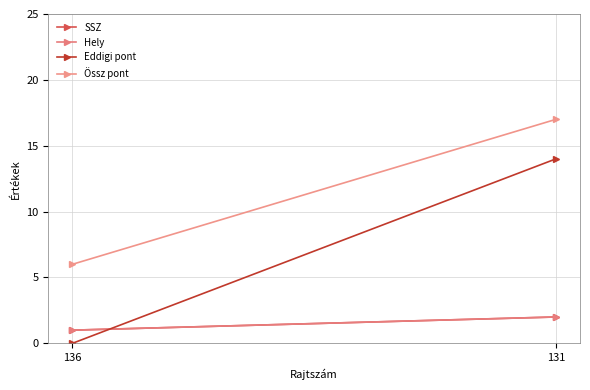

What is the difference between the maximum and minimum values in the Össz pont series?

11